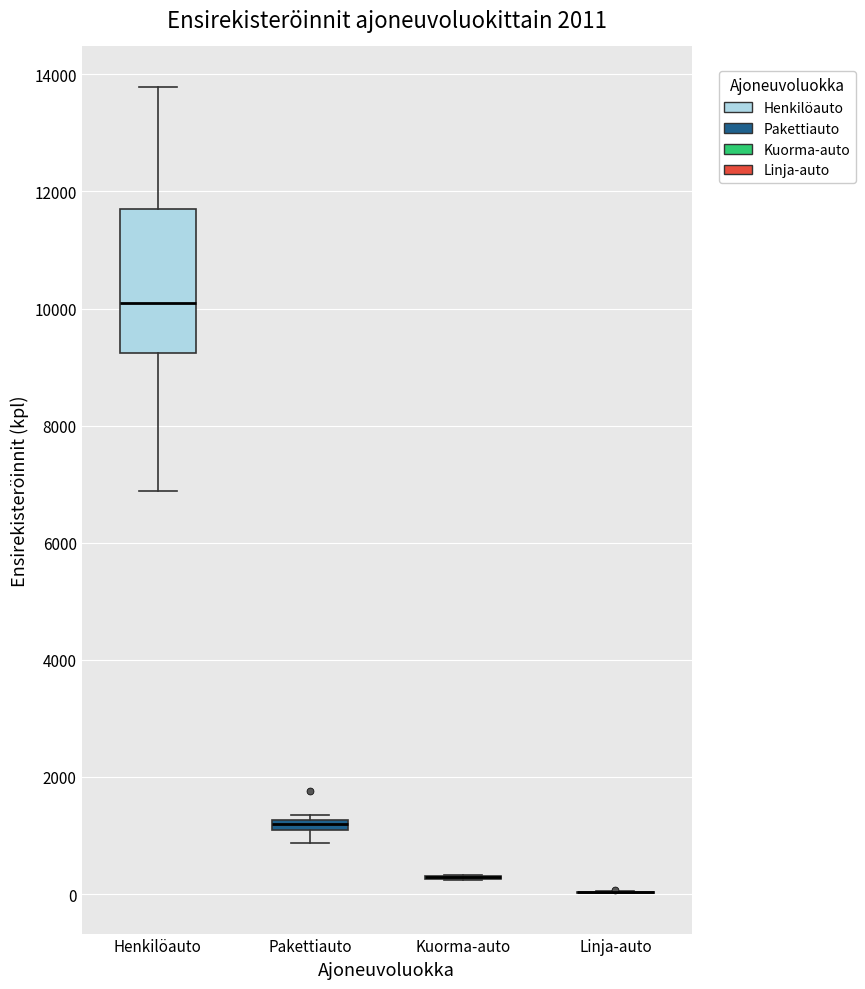

Comparing the boxes themselves (not the whiskers), which one is the tallest?

Henkilöauto